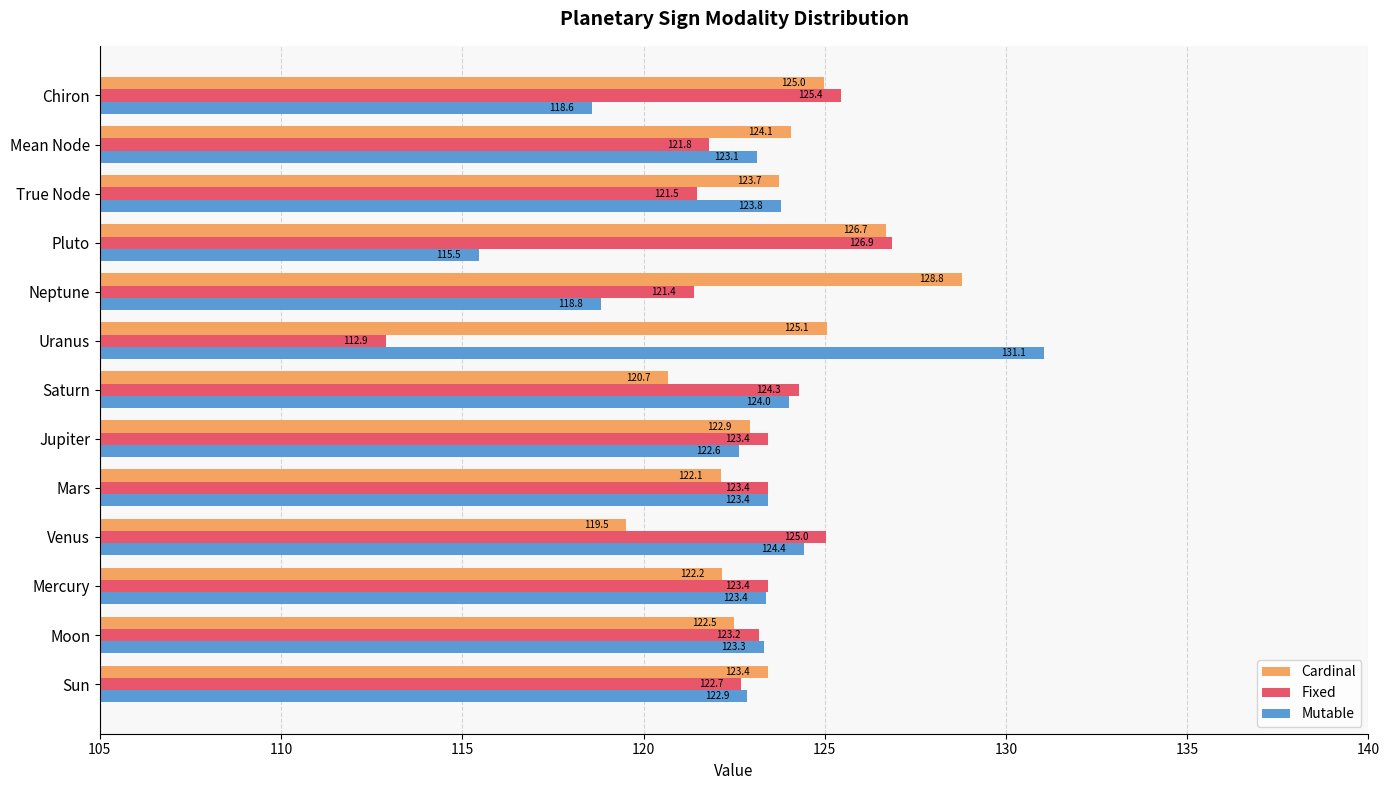

Rank the categories by Cardinal value from lowest to highest.

Venus, Saturn, Mars, Mercury, Moon, Jupiter, Sun, True Node, Mean Node, Chiron, Uranus, Pluto, Neptune